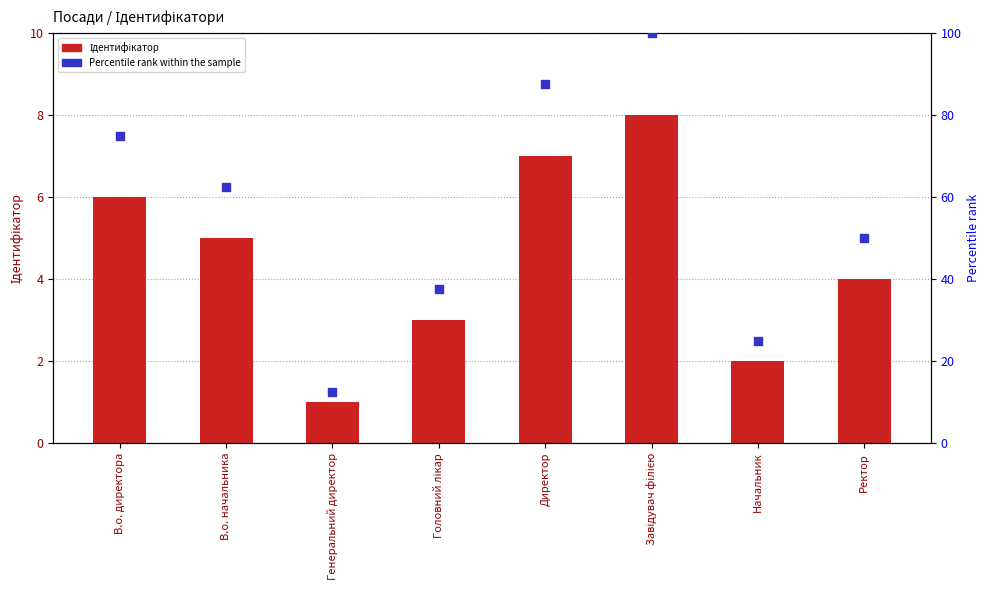

Which series has the largest total across all categories?

Percentile rank within the sample